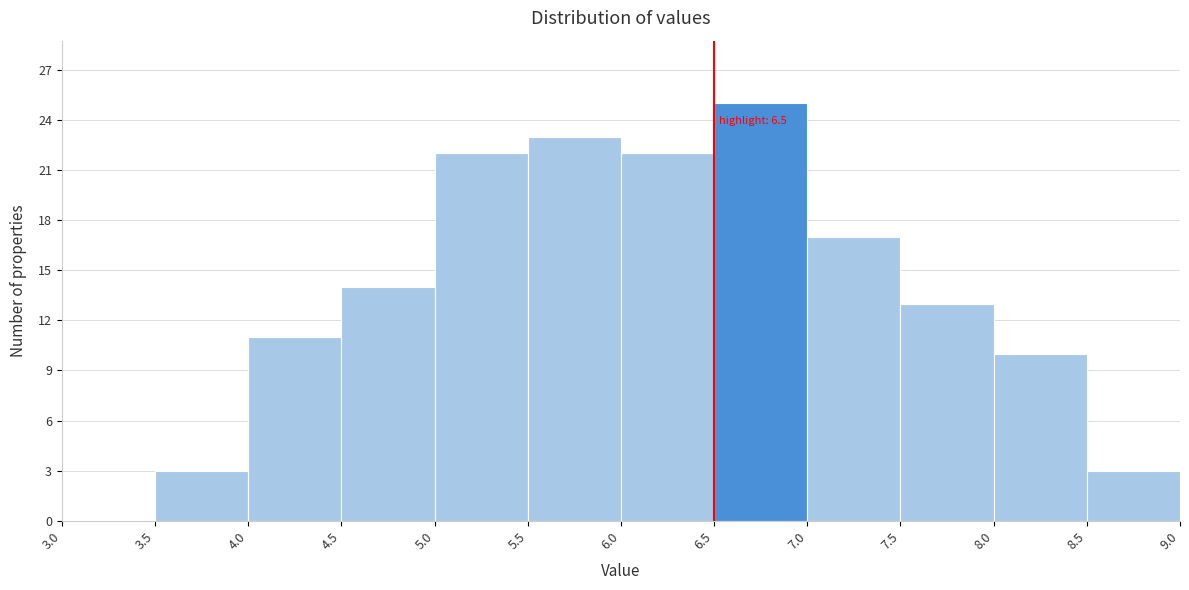

Which range on the x-axis has the tallest bar?

6.5 to 7.0